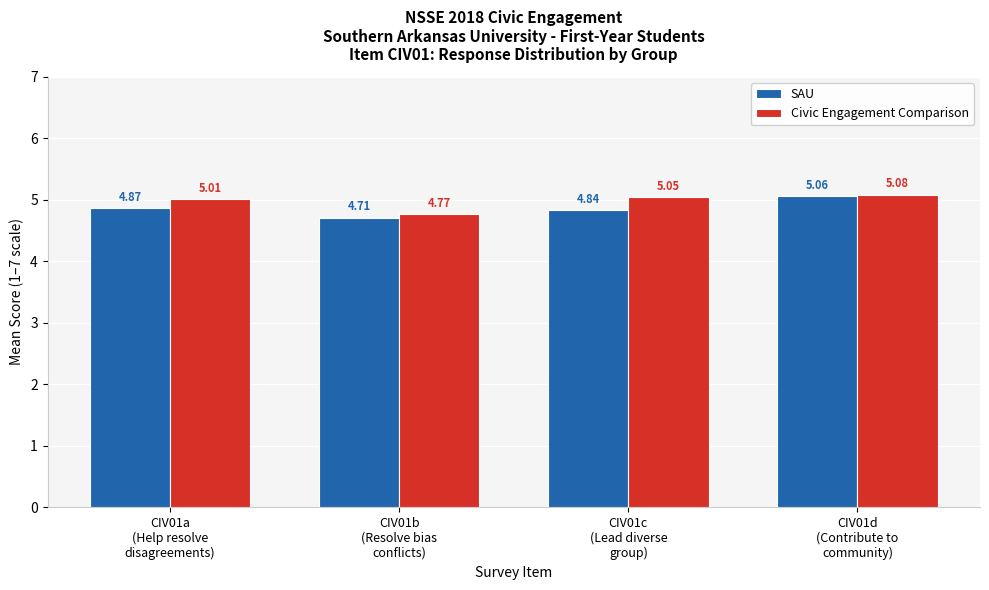

List the labels in order of Civic Engagement Comparison value, largest first.

CIV01d
(Contribute to
community), CIV01c
(Lead diverse
group), CIV01a
(Help resolve
disagreements), CIV01b
(Resolve bias
conflicts)